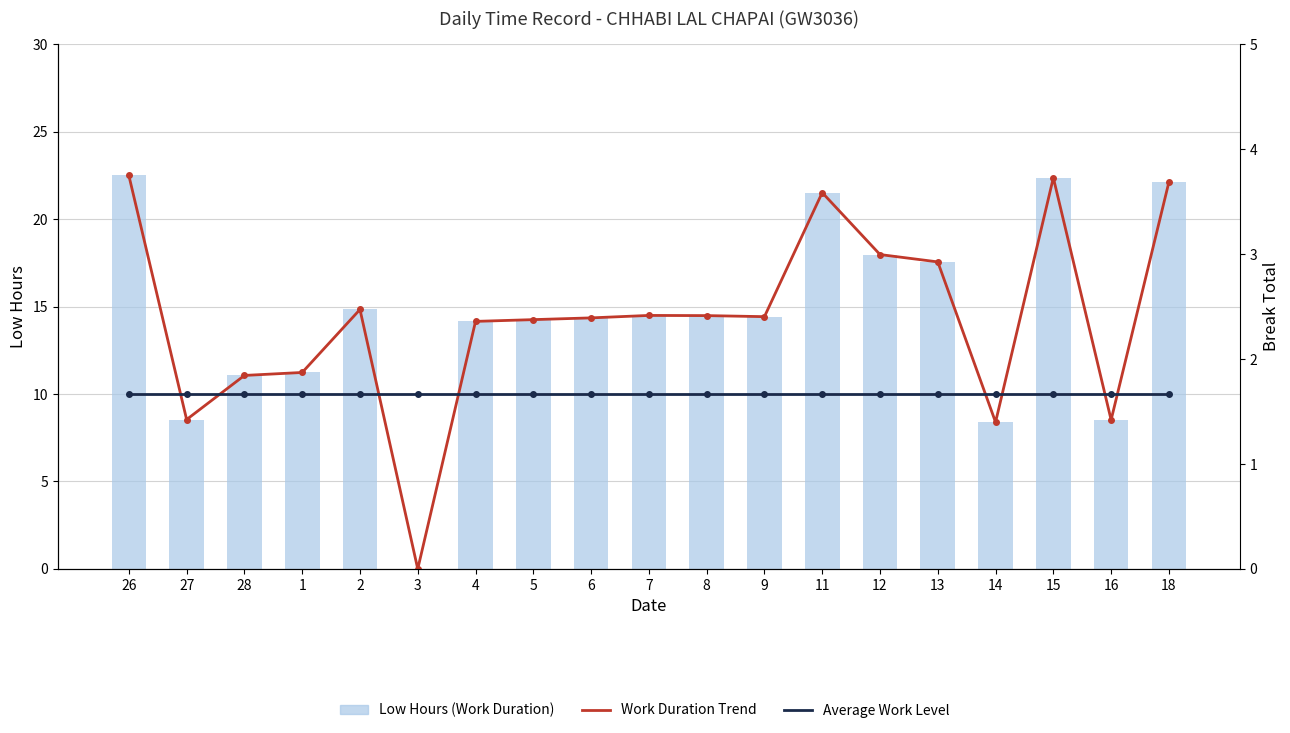

What is the spread (max minus min) of values at 1?

1.2